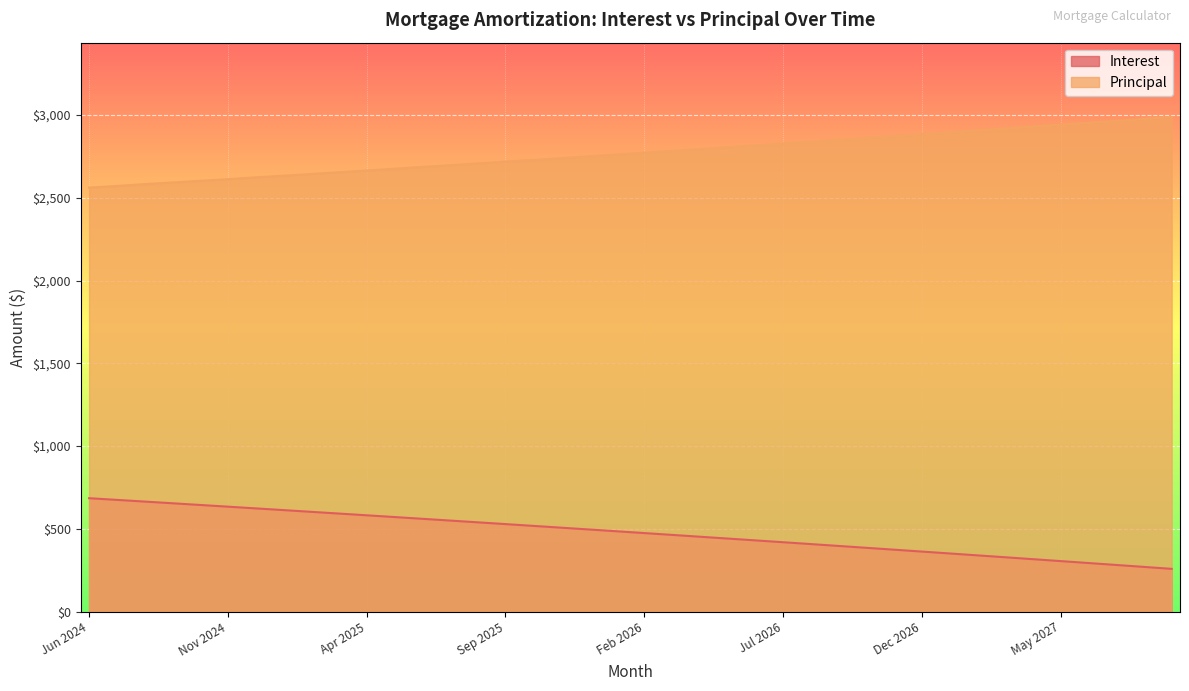

What is the minimum value shown in the chart?

258.5